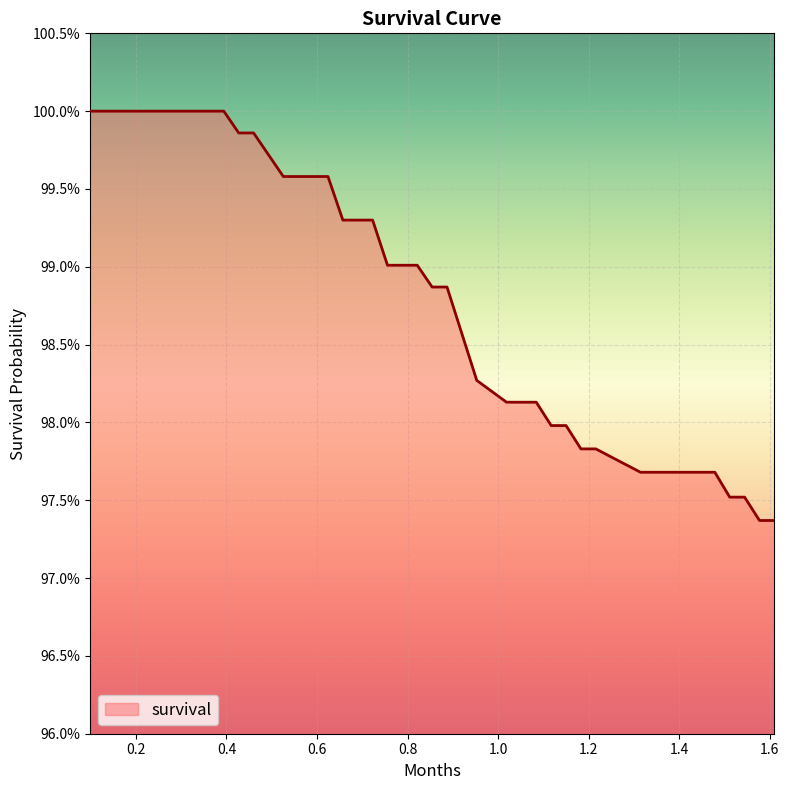

List the labels in order of value, largest first.

0.09856262833675565, 0.13141683778234087, 0.16427104722792607, 0.1971252566735113, 0.22997946611909648, 0.26283367556468173, 0.29568788501026694, 0.3613963039014374, 0.3942505133470226, 0.4271047227926078, 0.45995893223819295, 0.4928131416837782, 0.5256673511293635, 0.5585215605749487, 0.5913757700205339, 0.6242299794661191, 0.6570841889117043, 0.7227926078028748, 0.7556468172484598, 0.7885010266940452, 0.8213552361396304, 0.8542094455852156, 0.8870636550308009, 0.9199178644763859, 0.9527720739219713, 1.0184804928131417, 1.051334702258727, 1.0841889117043122, 1.1170431211498975, 1.1498973305954825, 1.1827515400410678, 1.215605749486653, 1.3141683778234086, 1.4127310061601643, 1.4455852156057496, 1.4784394250513346, 1.5112936344969197, 1.5441478439425054, 1.5770020533880904, 1.6098562628336754